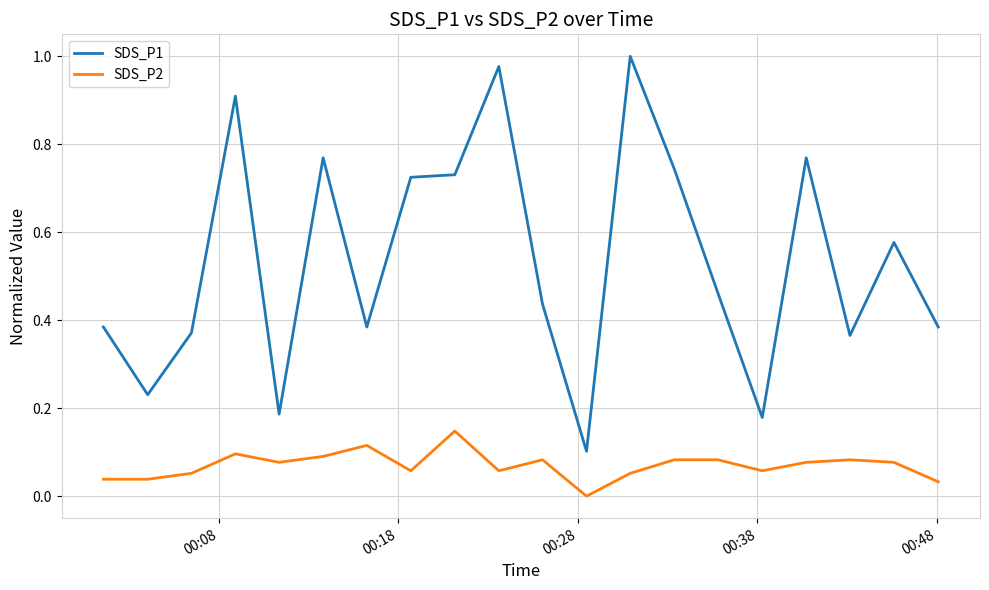

List the series in order of their peak value, highest first.

SDS_P1, SDS_P2